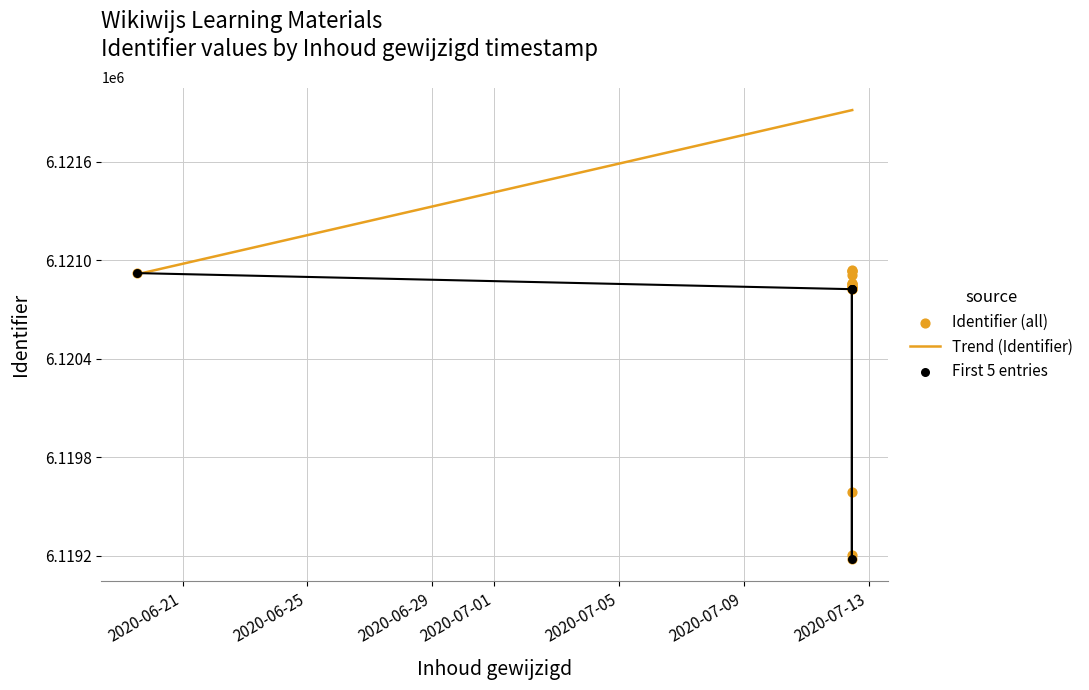

What is the change in value from 2020-07-12 11:14:50 to 2020-07-12 11:21:18?

+3